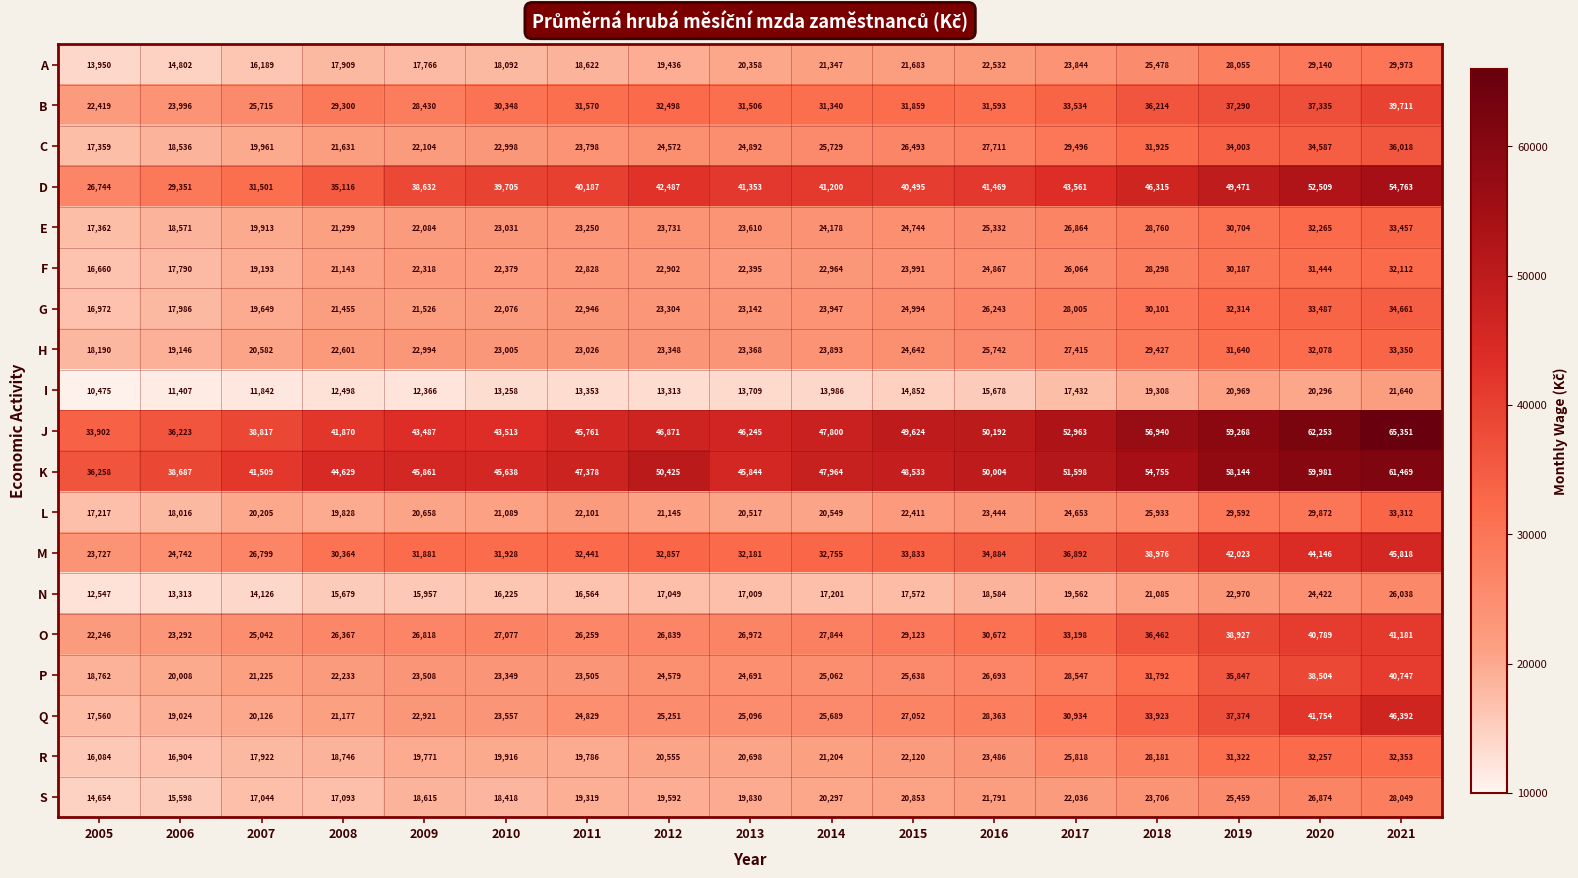

What is the total value across all series at 2016?

549280